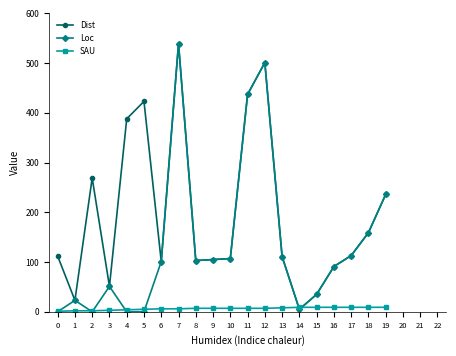

Which series has the largest total across all categories?

Dist